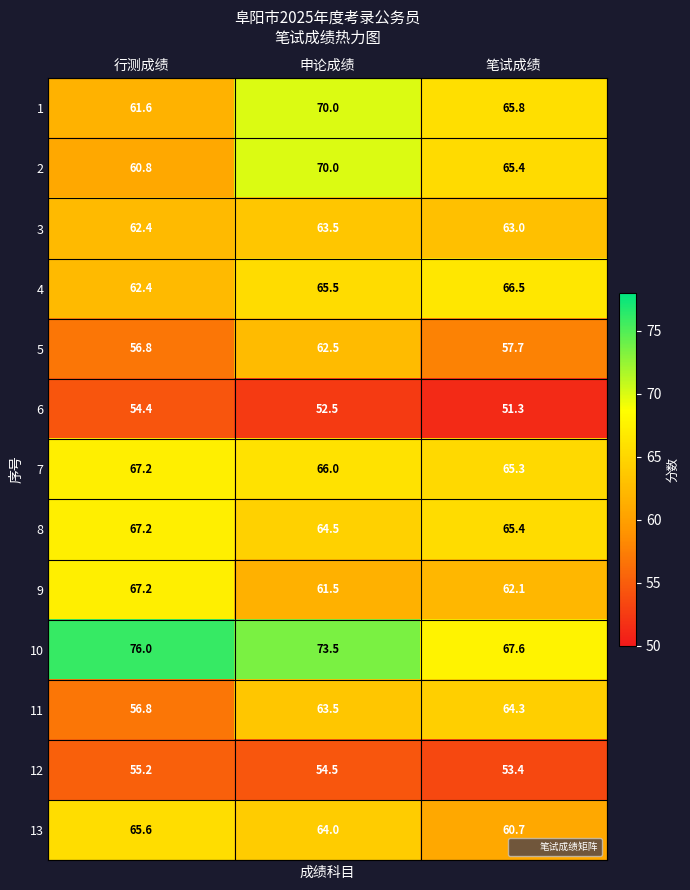

Which series changed the most between 申论成绩 and 笔试成绩?

10